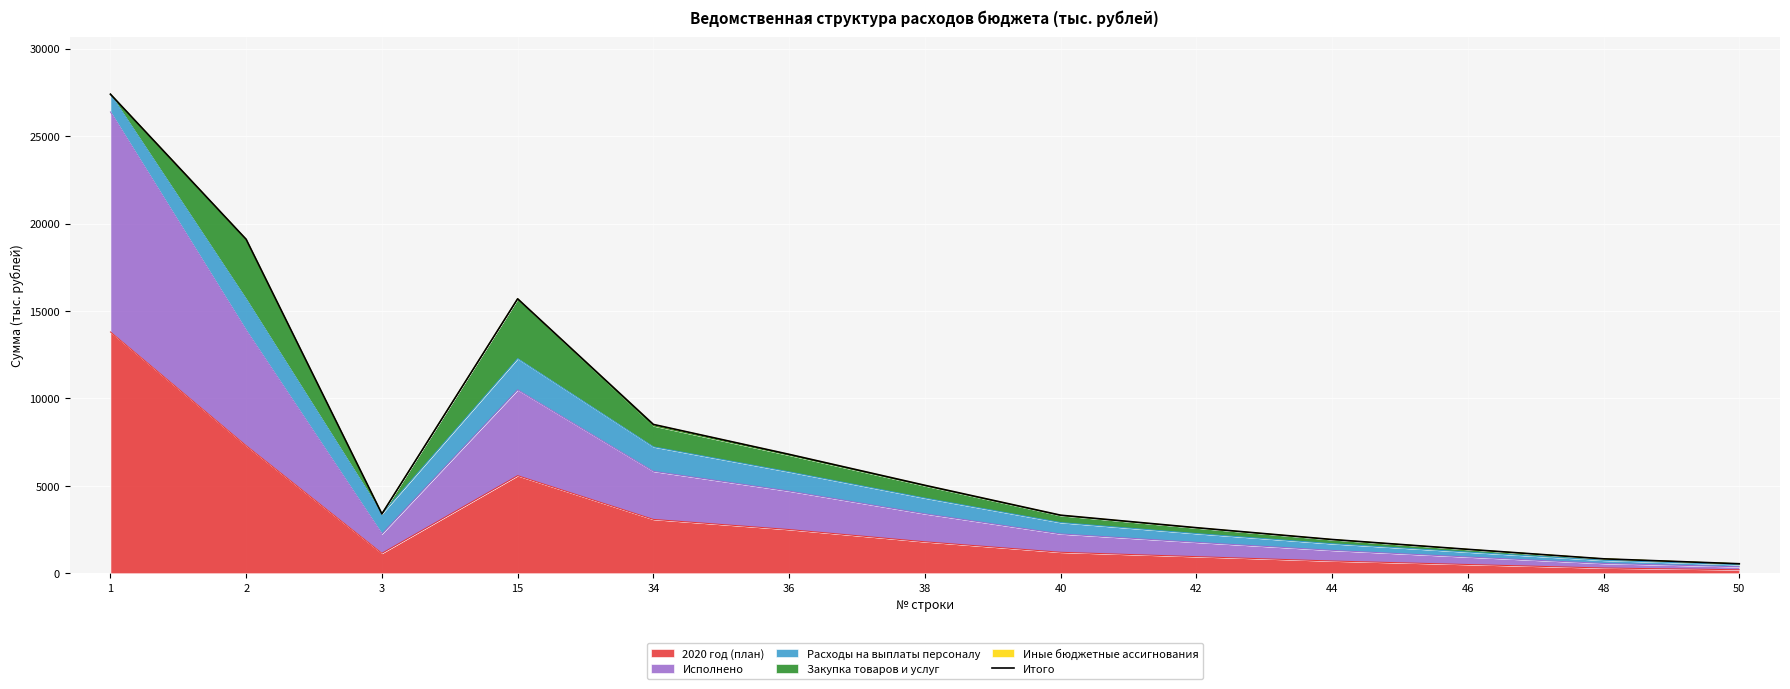

Reading left to right, extract all data points from this chart.

1=27396.6	2=19095.2	3=3394.0	15=15693.6	34=8510.0	36=6800.0	38=5030.0	40=3320.0	42=2605.0	44=1930.0	46=1368.0	48=825.0	50=543.0